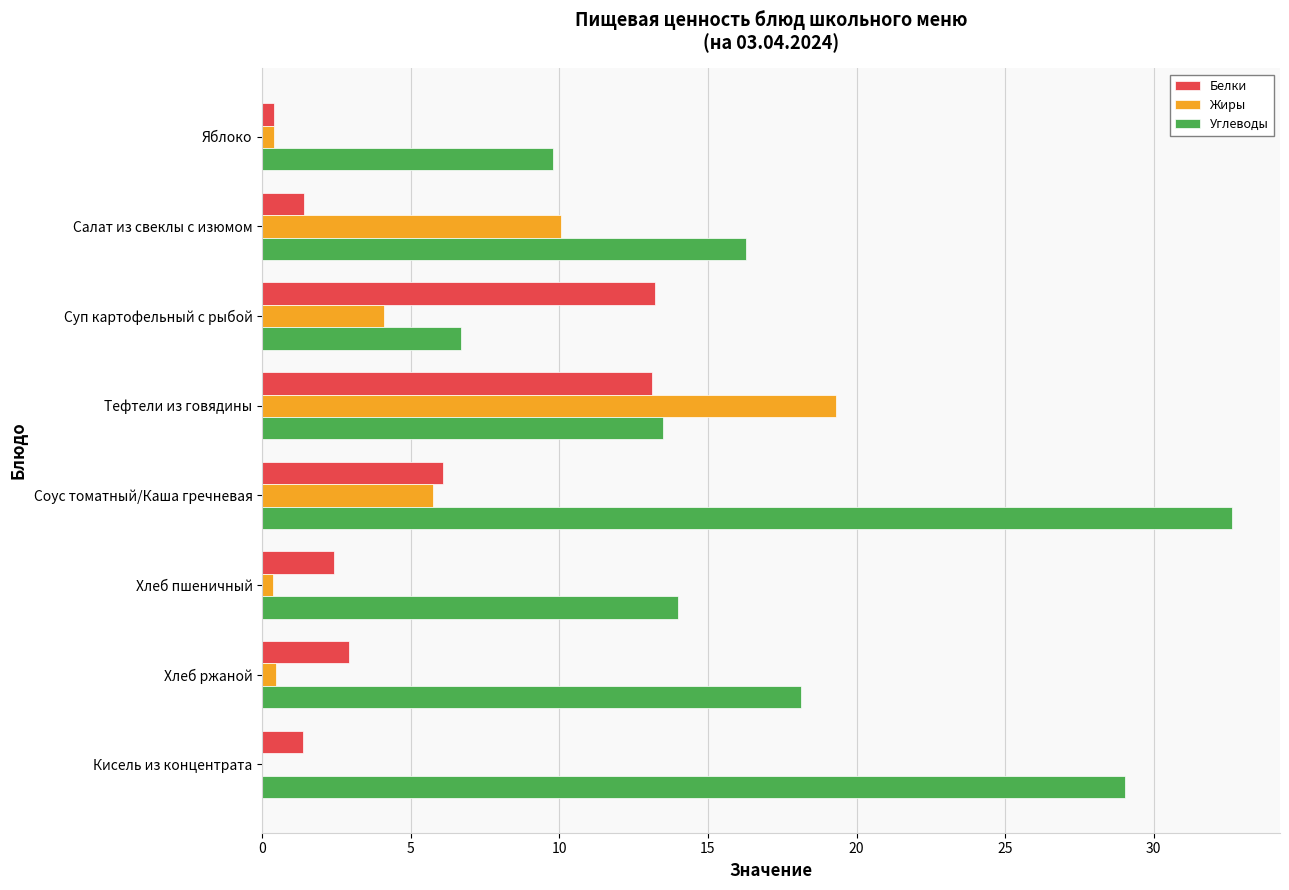

What is the sum of all Белки values?

40.9